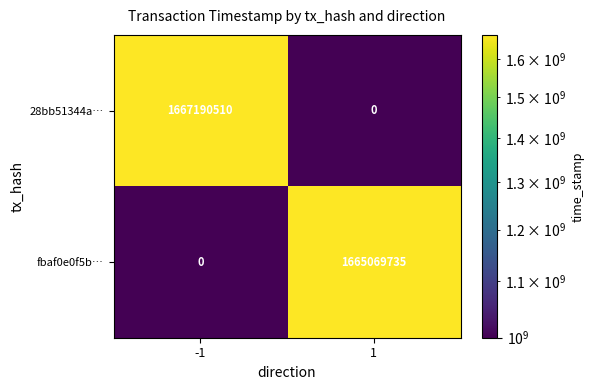

Reading left to right, list all the values displayed in this chart.

28bb51344a…: -1=1667190510	1=0
fbaf0e0f5b…: -1=0	1=1665069735